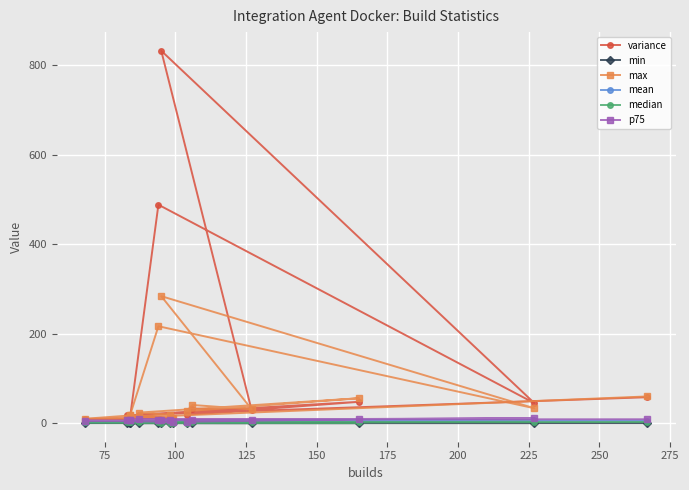

True or false: median and mean intersect in this chart.

False